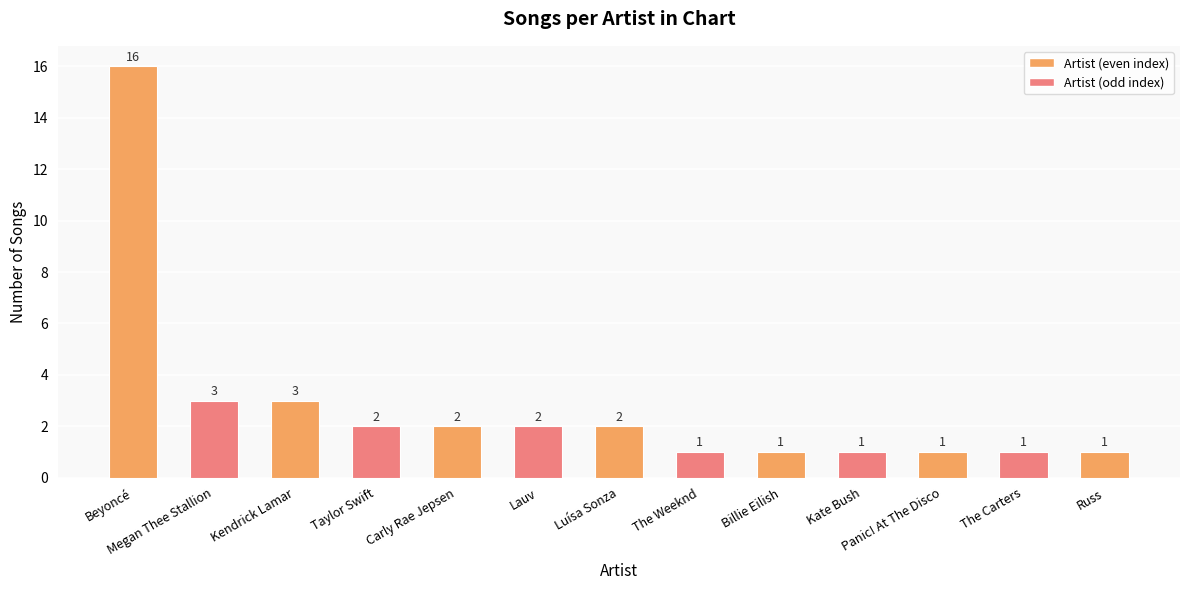

Reading left to right, list all the values displayed in this chart.

16	3	3	2	2	2	2	1	1	1	1	1	1